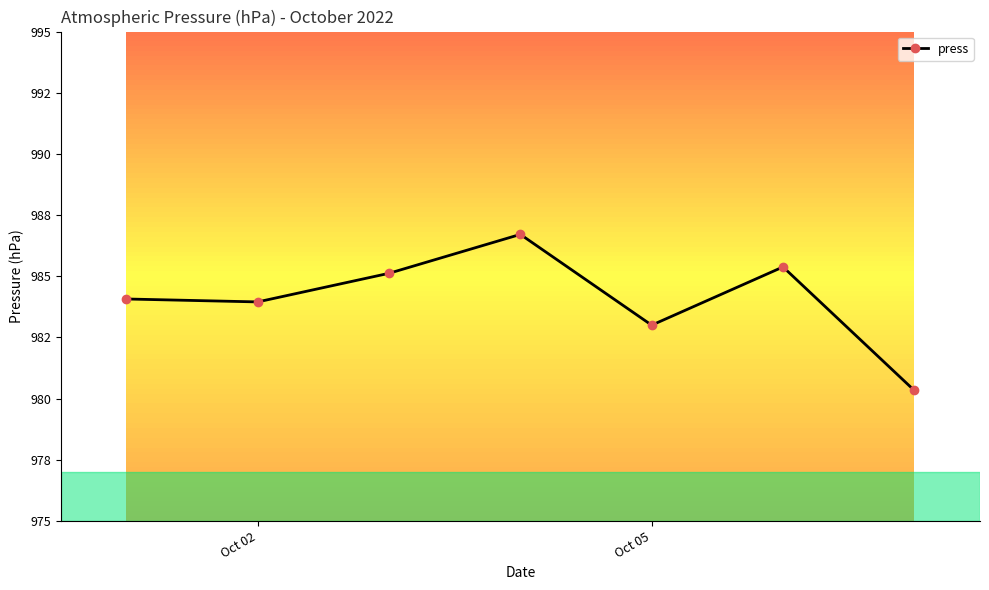

At which label is the value closest to 983?

Oct 05